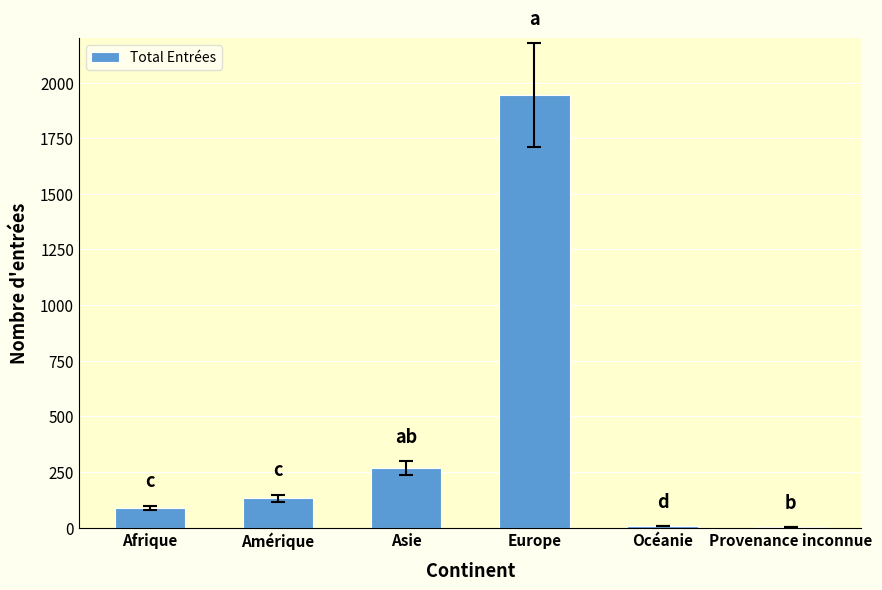

What is the greatest value displayed?

1944